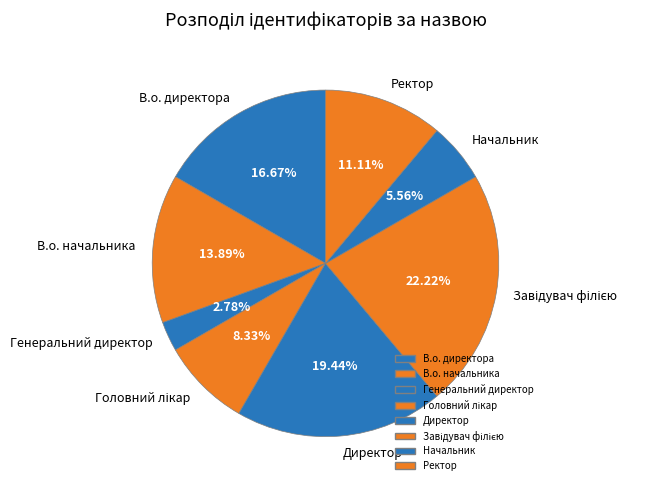

To the nearest percent, what portion does В.о. начальника represent?

14%